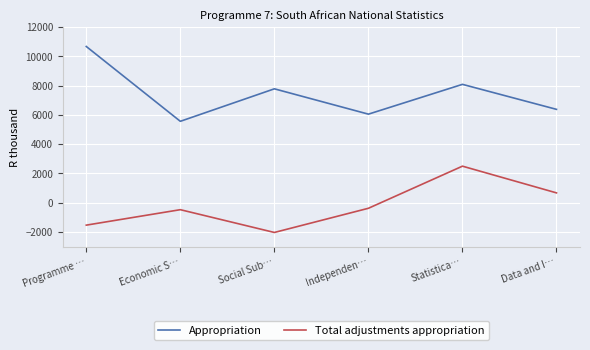

What is the difference between the Total adjustments appropriation values at Independen… and Economic S…?

96